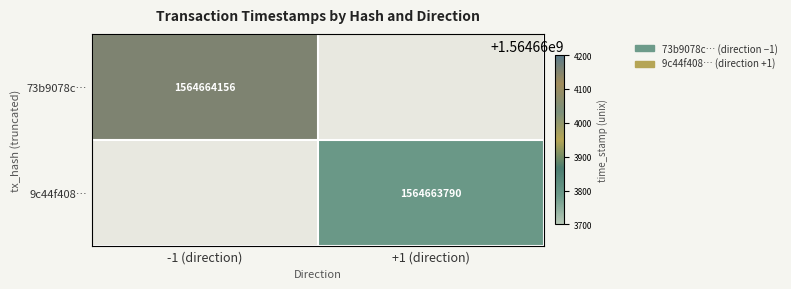

Which has a higher value, +1 (direction) or -1 (direction)?

-1 (direction)